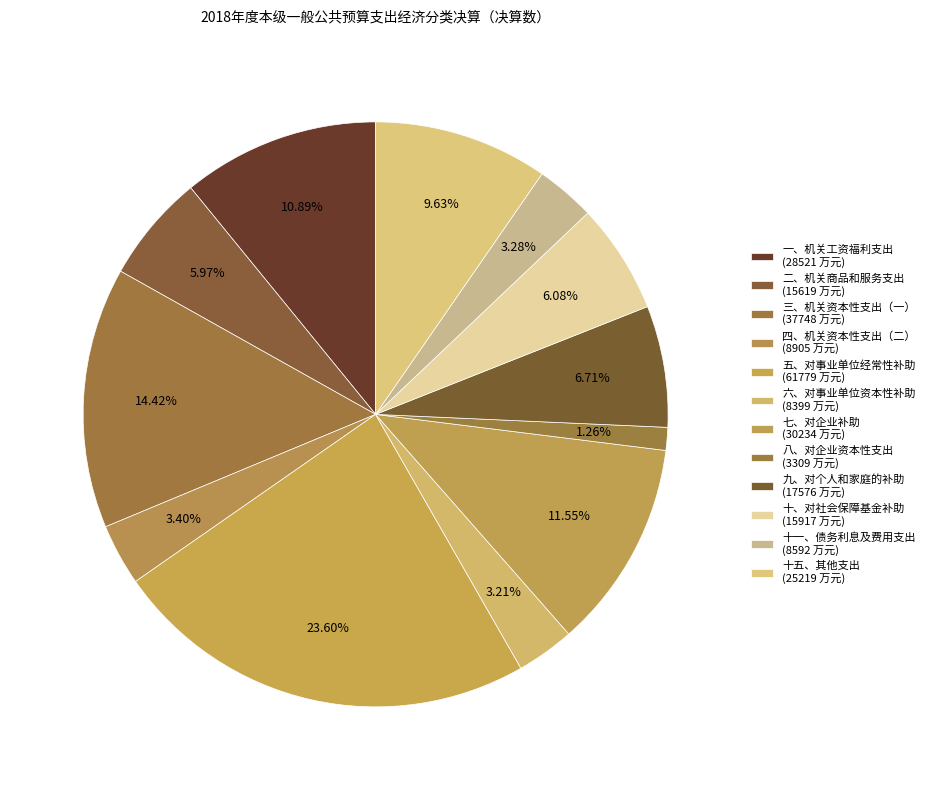

To the nearest percent, what portion does 十、对社会保障基金补助 represent?

6%